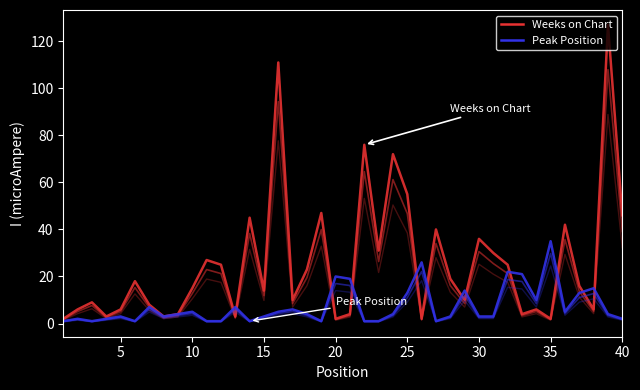

Where is Peak Position nearest to the value 18?

20